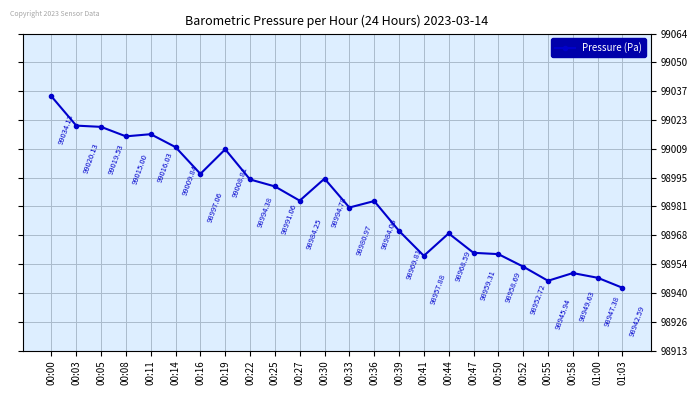

At which category does the chart reach its peak across all series?

00:00